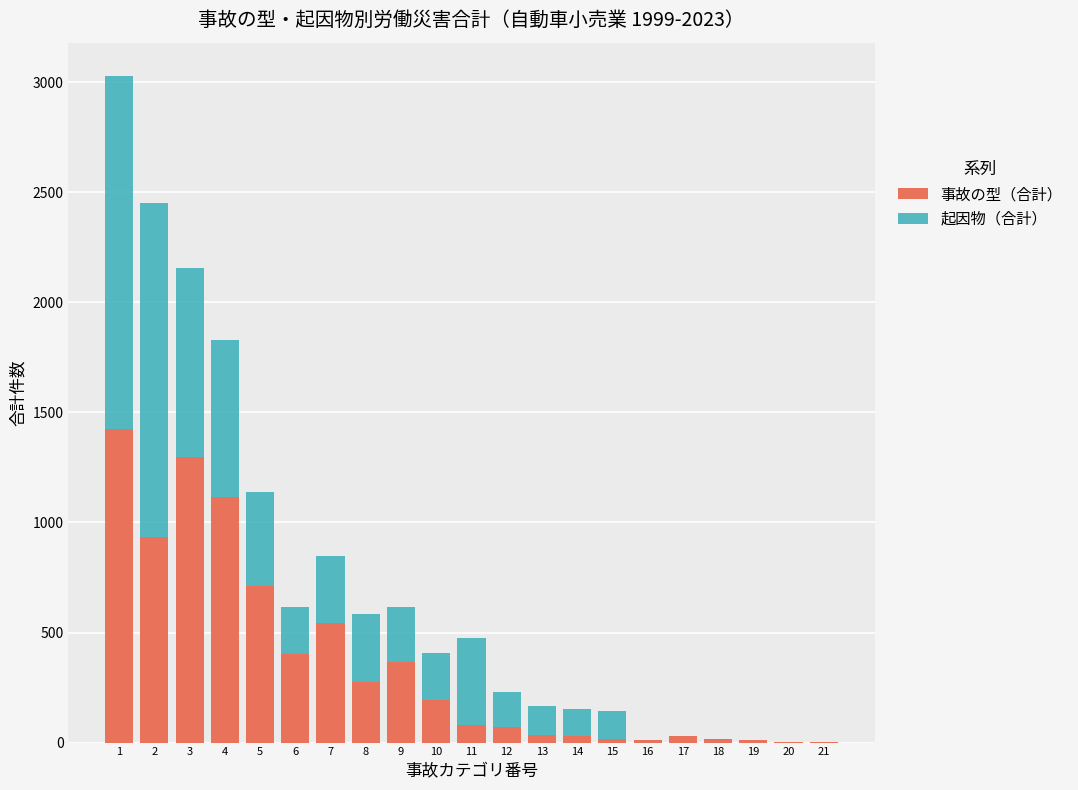

What is the sum of all 事故の型（合計） values?

7571